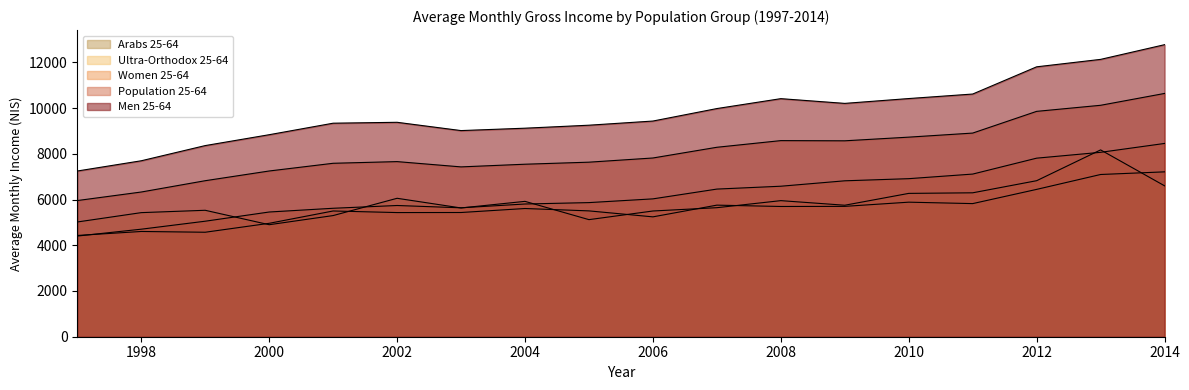

Between 2013 and 2005, which is larger?

2013